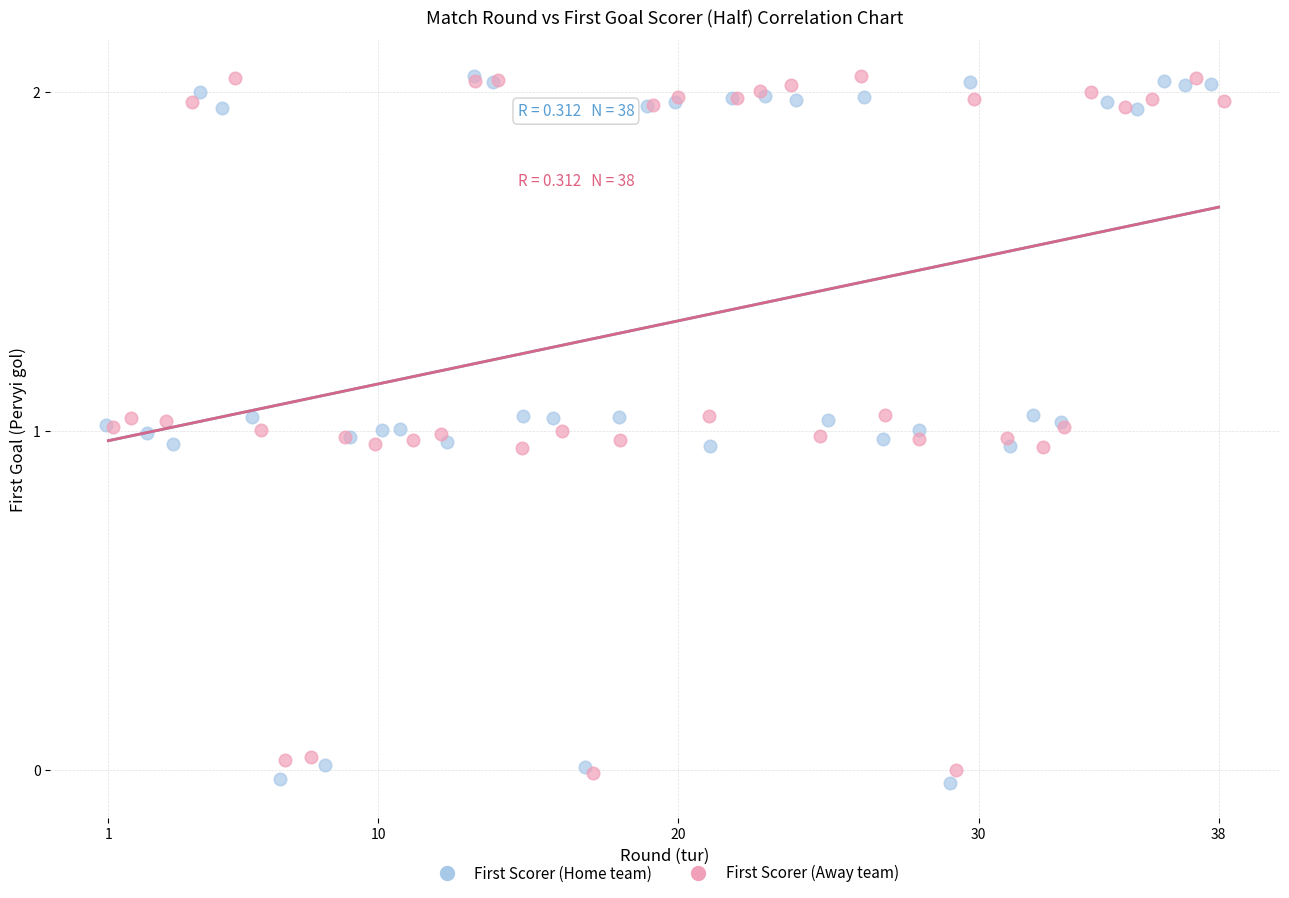

Which series has the widest spread of Y values?

First Scorer (Home team)